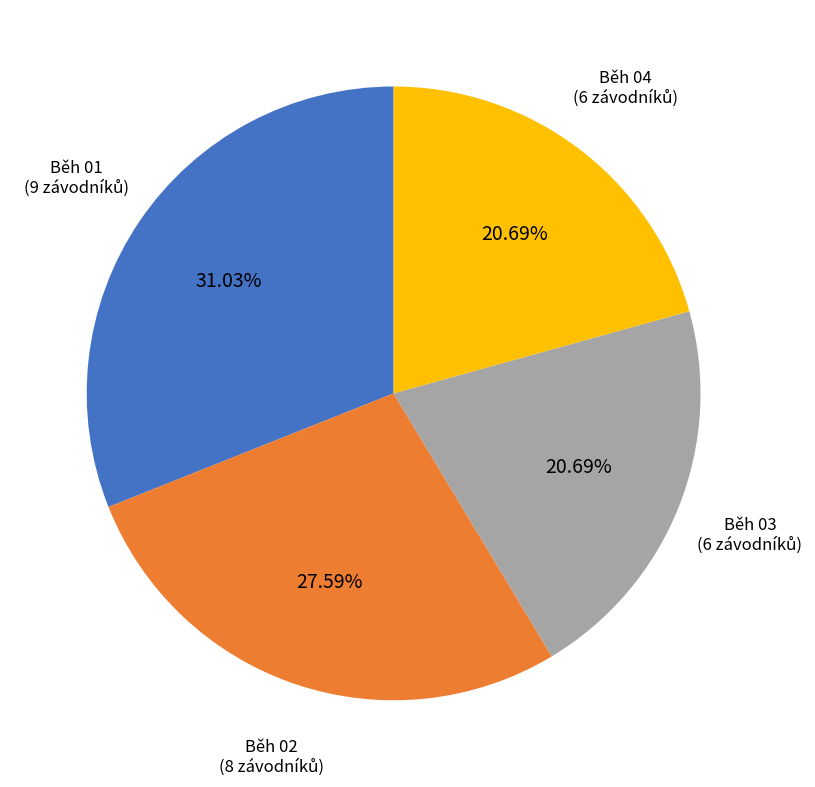

How many slices are in this pie chart?

4